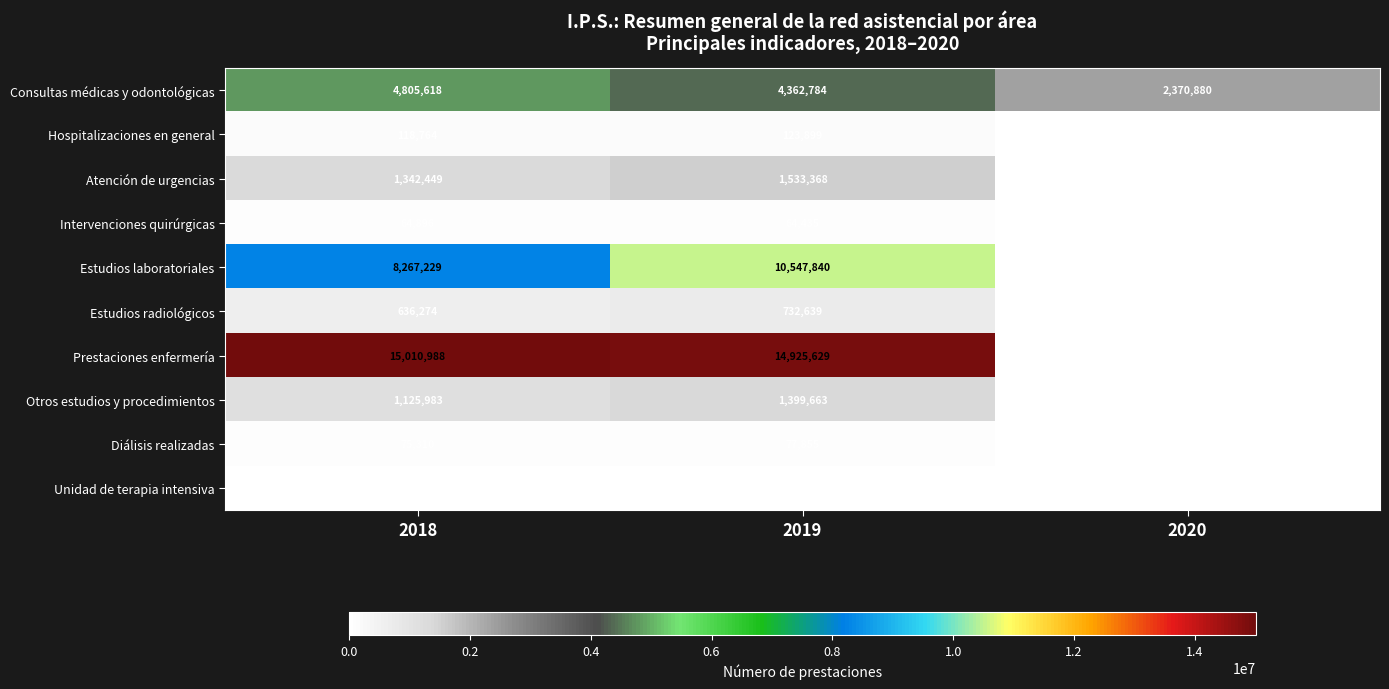

How many categories are shown in the chart?

3